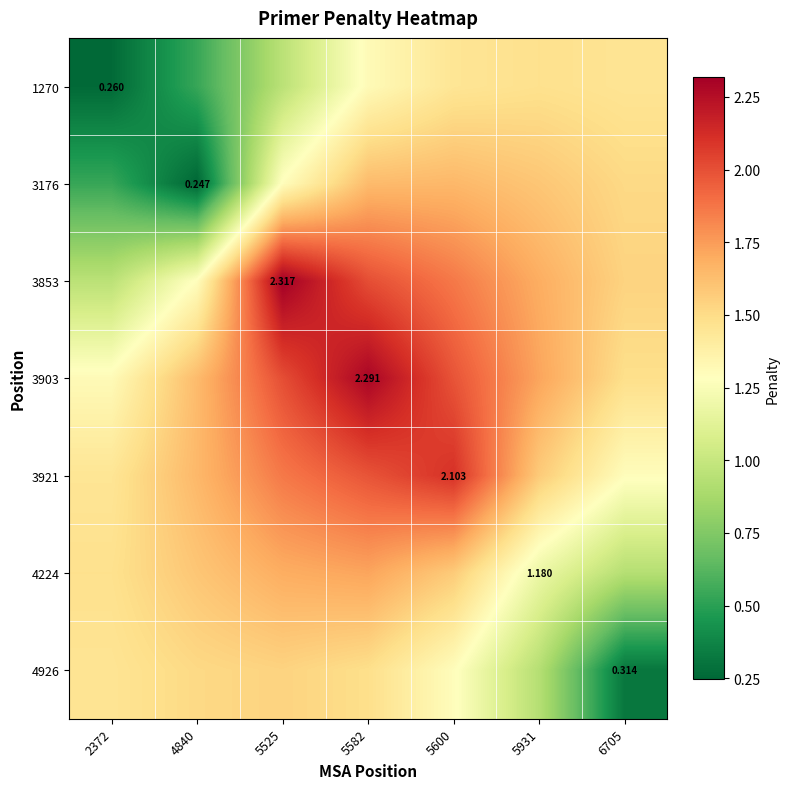

Rank the series at 5525 from highest to lowest value.

3853, 3903, 3921, 4224, 4926, 3176, 1270